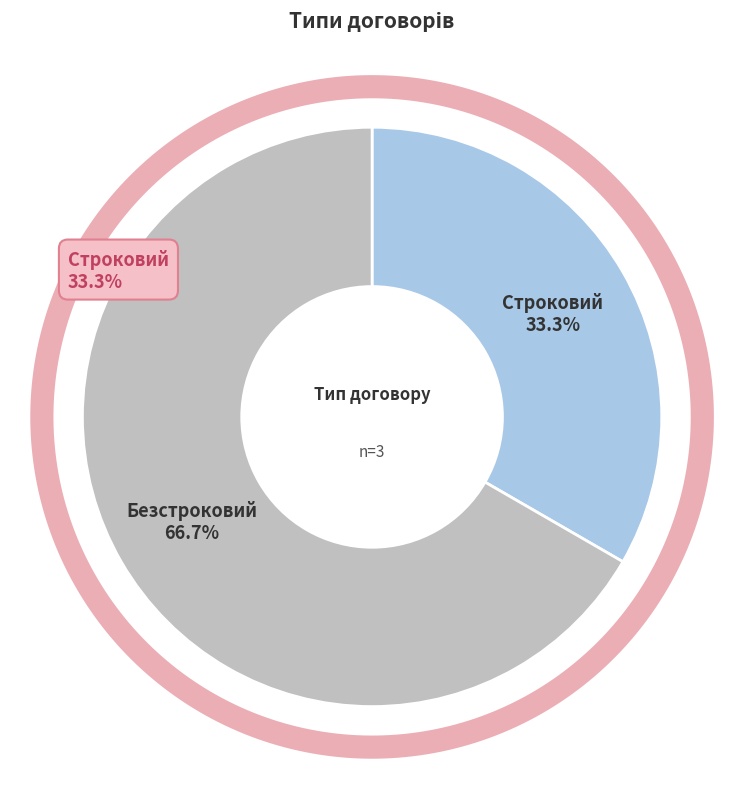

What is the largest slice in the pie chart?

Безстроковий